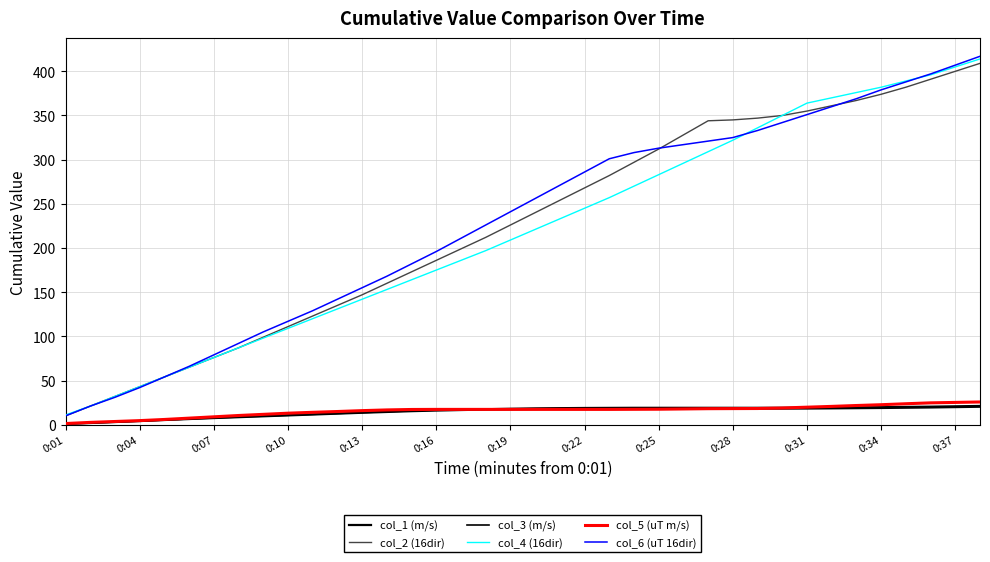

What is the value of the col_6 (uT 16dir) point at the 34th from the left?

379.0